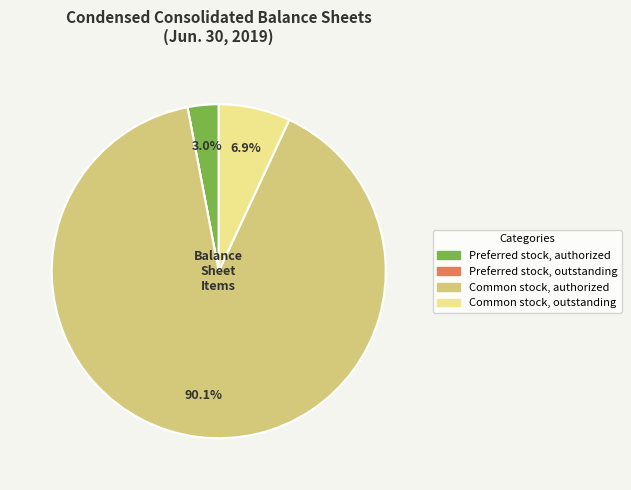

Does any single category account for the majority?

Yes